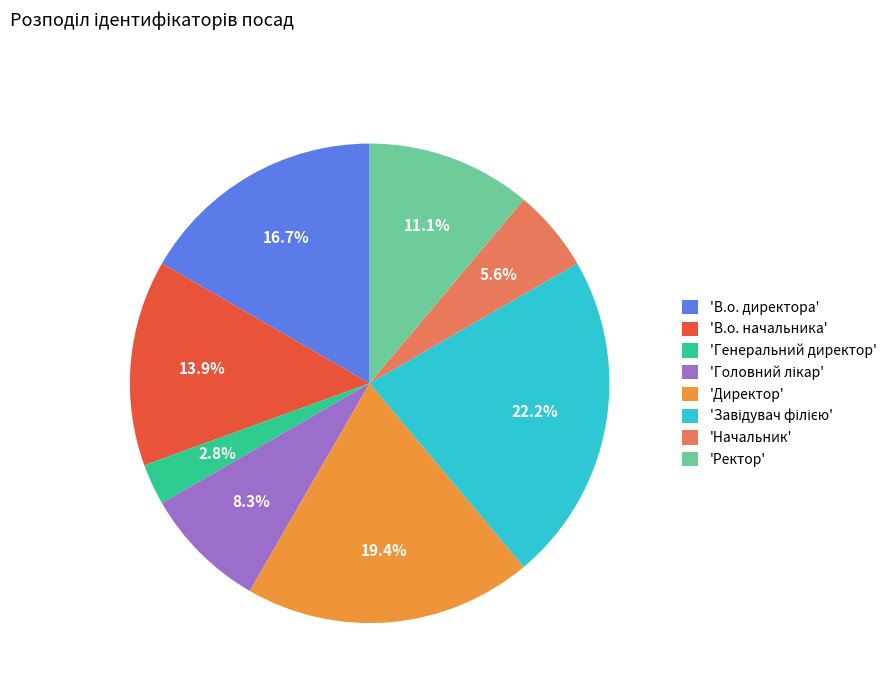

How many segments does this pie chart have?

8